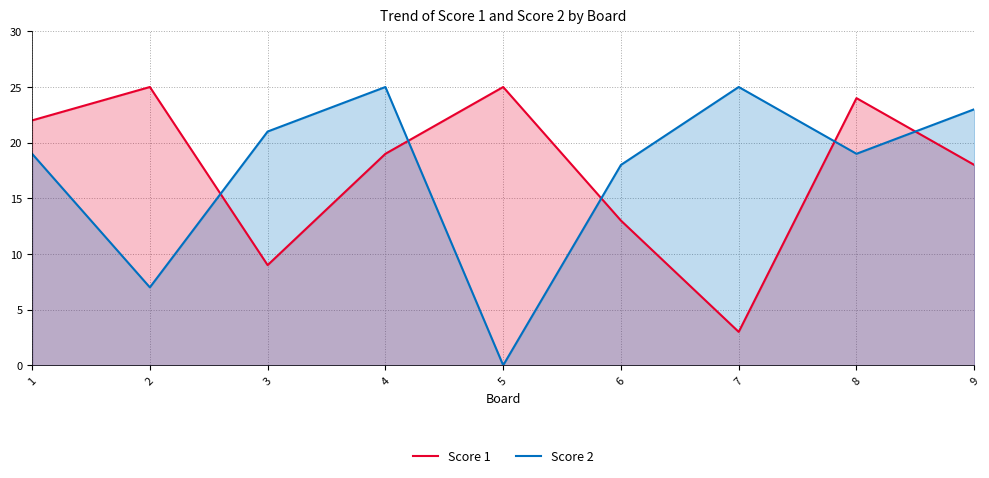

Rank the series by their maximum value, from highest to lowest.

Score 1, Score 2